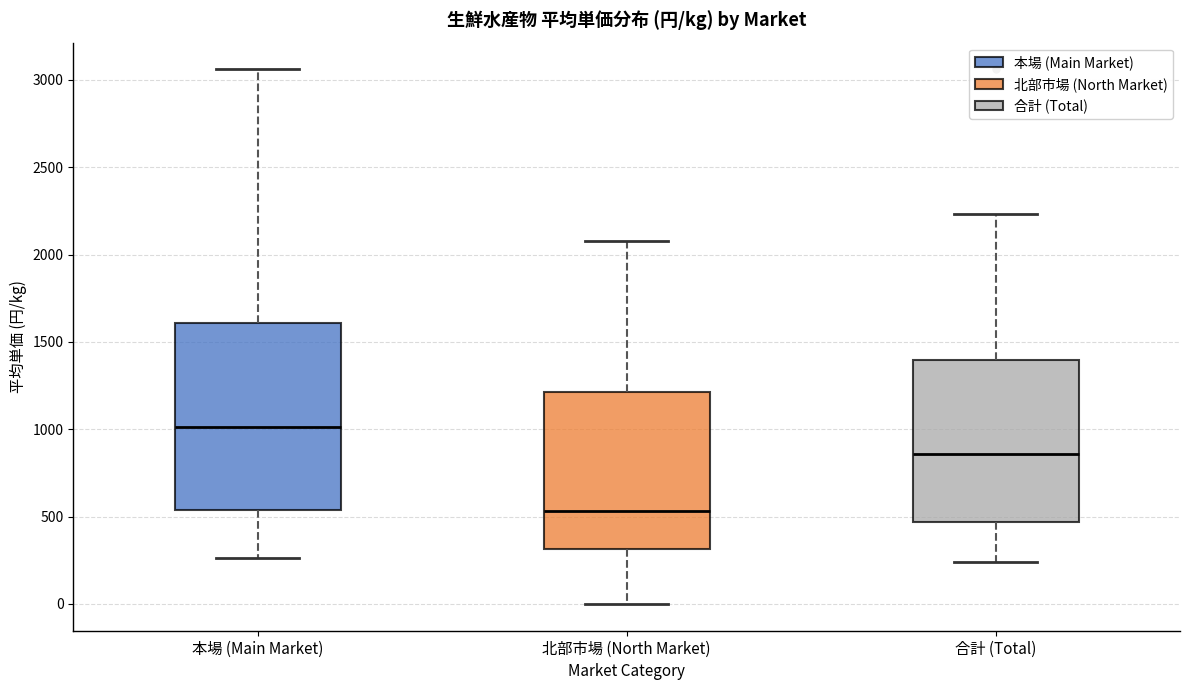

Reading left to right, transcribe this box plot: for each box, give where its median line is, the range the box spans, and where its two whiskers end, as read against the y-axis. The values are not printed on the chart, so give them approximately, as read against the axis.

本場 (Main Market): median 1000, box 550 to 1600, whiskers 250 to 3050
北部市場 (North Market): median 550, box 300 to 1200, whiskers 0 to 2100
合計 (Total): median 850, box 450 to 1400, whiskers 250 to 2250